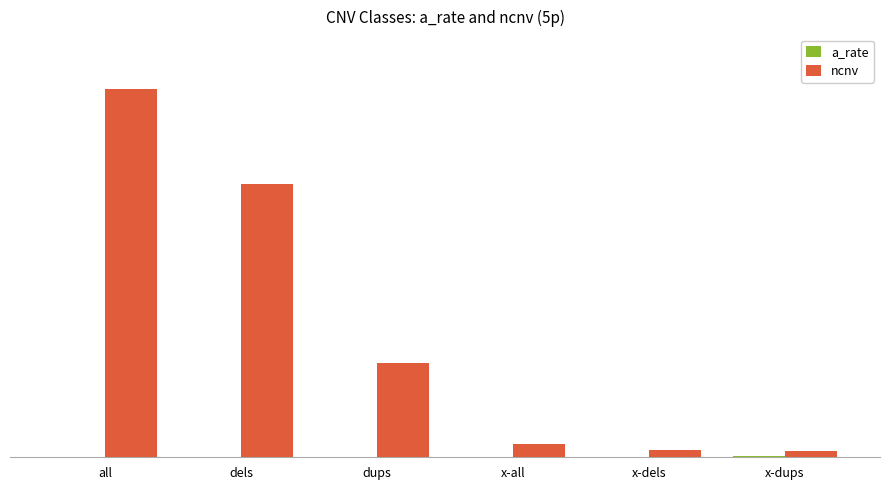

Are the bars grouped side by side (vs. stacked)?

Yes